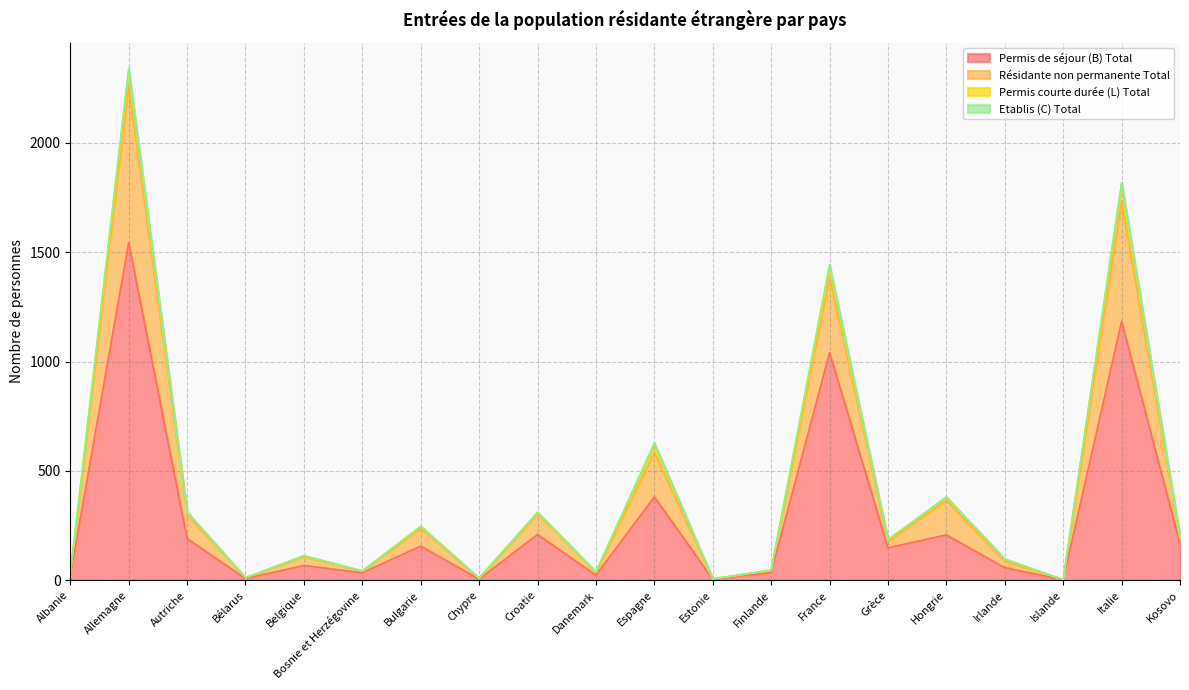

What position from the left is Bulgarie?

7